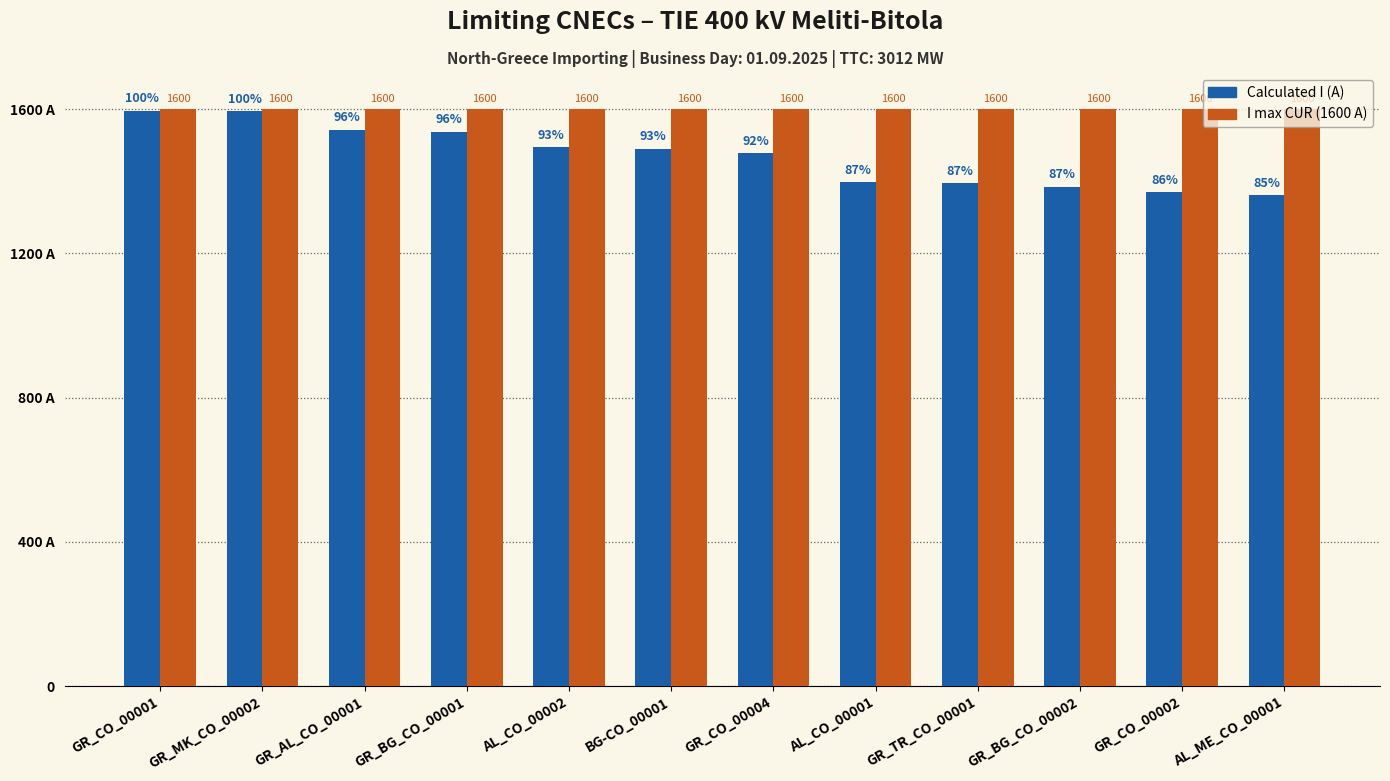

Does the chart contain any negative values?

No